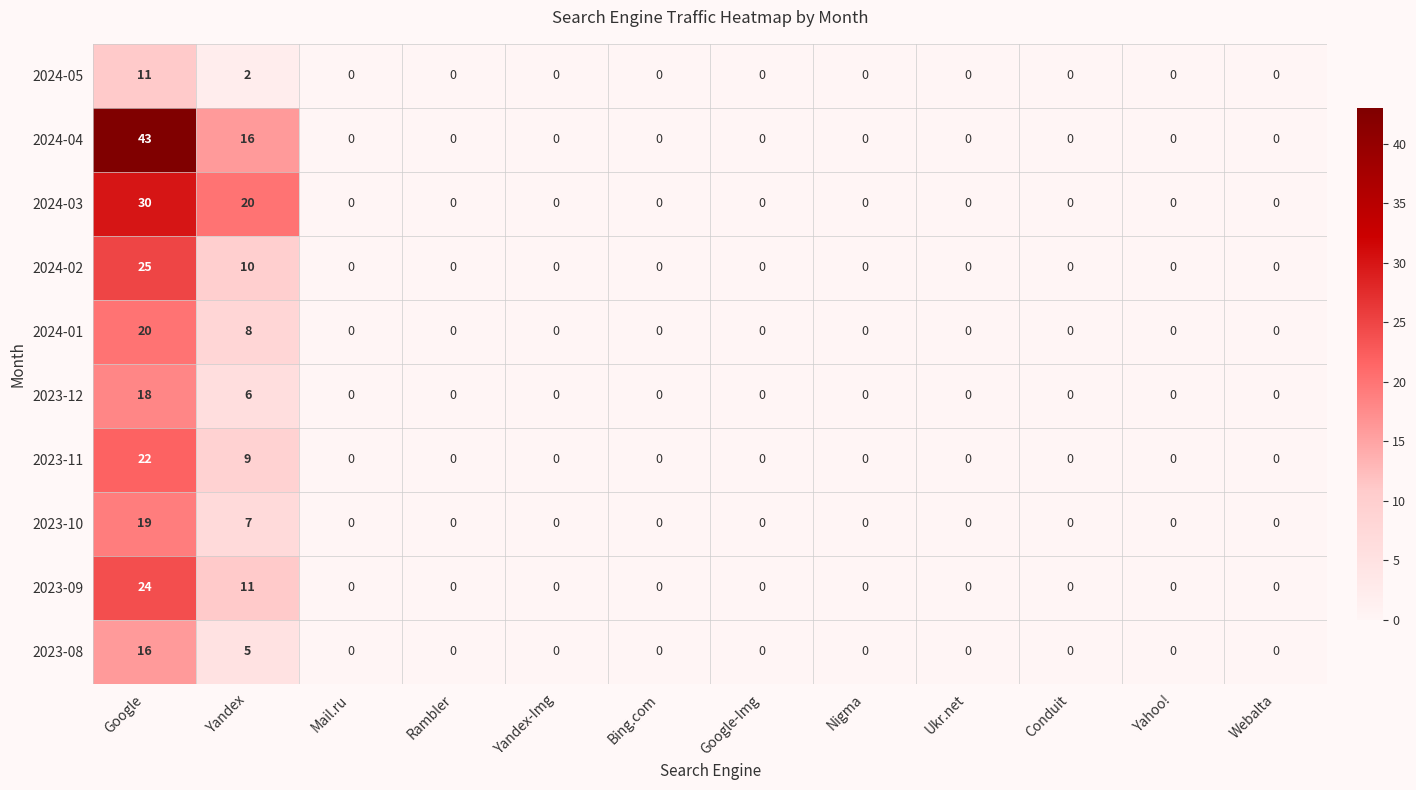

What is the difference between the second highest and second lowest values in the 2023-10 series?

7